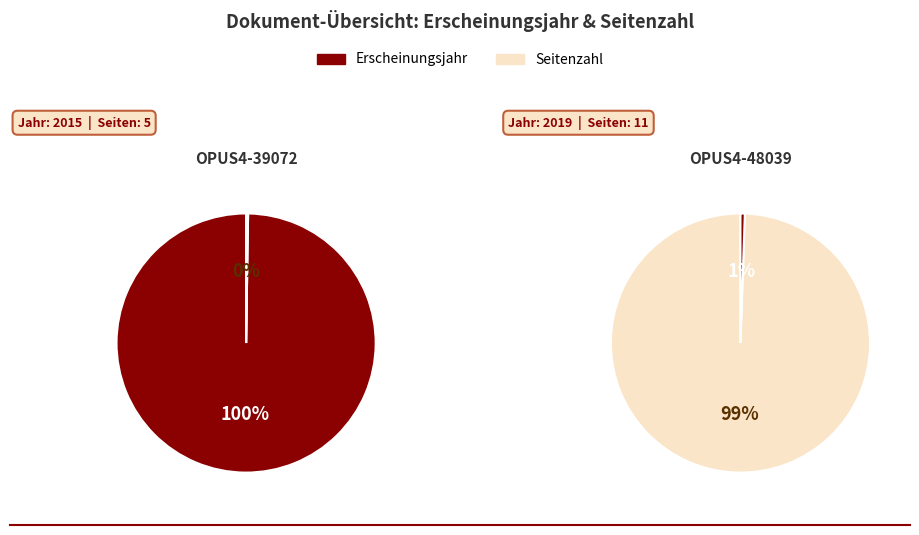

How many segments does this pie chart have?

2